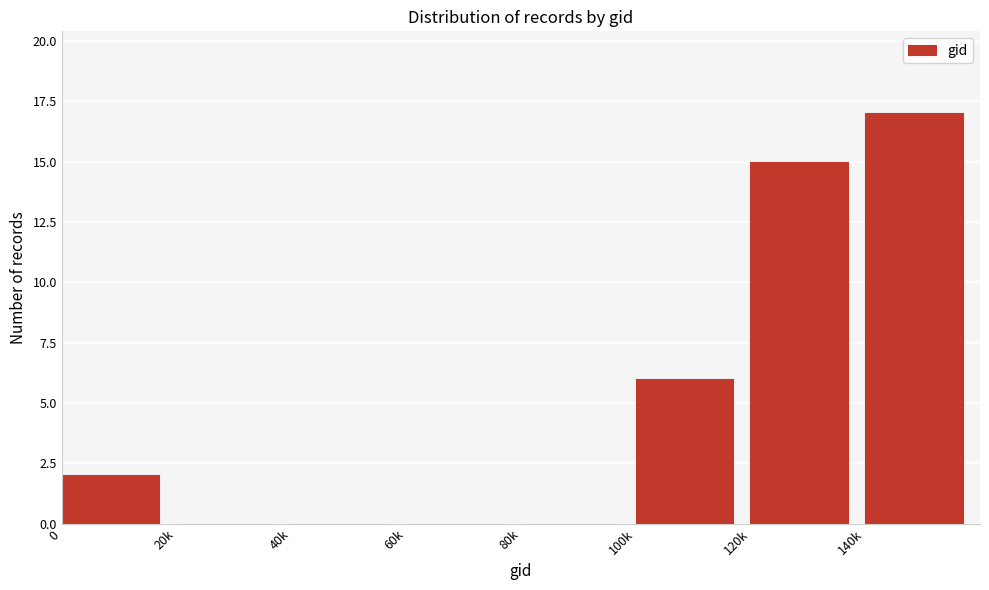

Reading right to left, transcribe all the data shown in this chart.

140k=17	120k=15	100k=6	80k=0	60k=0	40k=0	20k=0	0=2